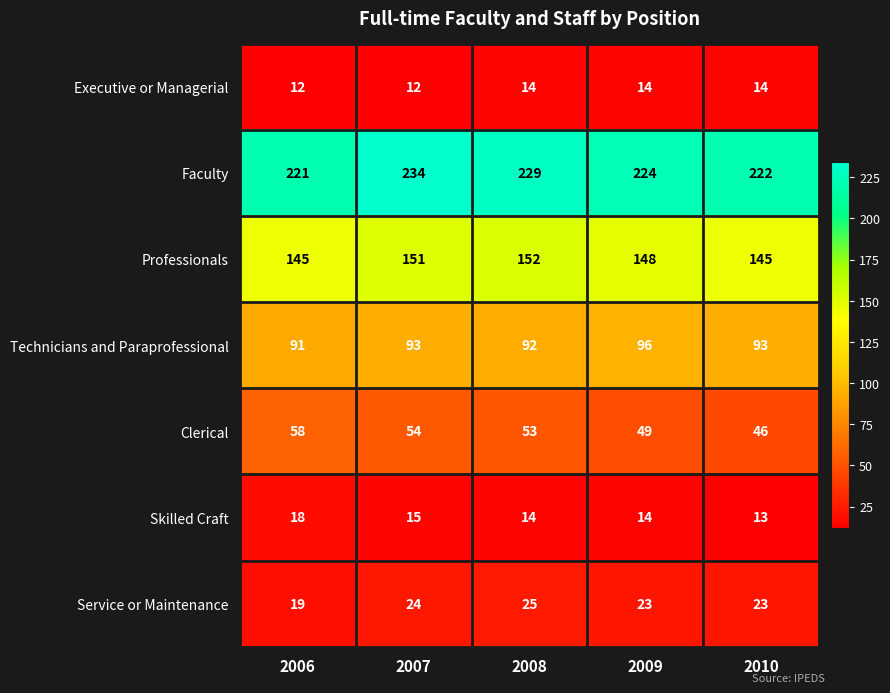

True or false: Technicians and Paraprofessional has a value of 92 at 2008.

True